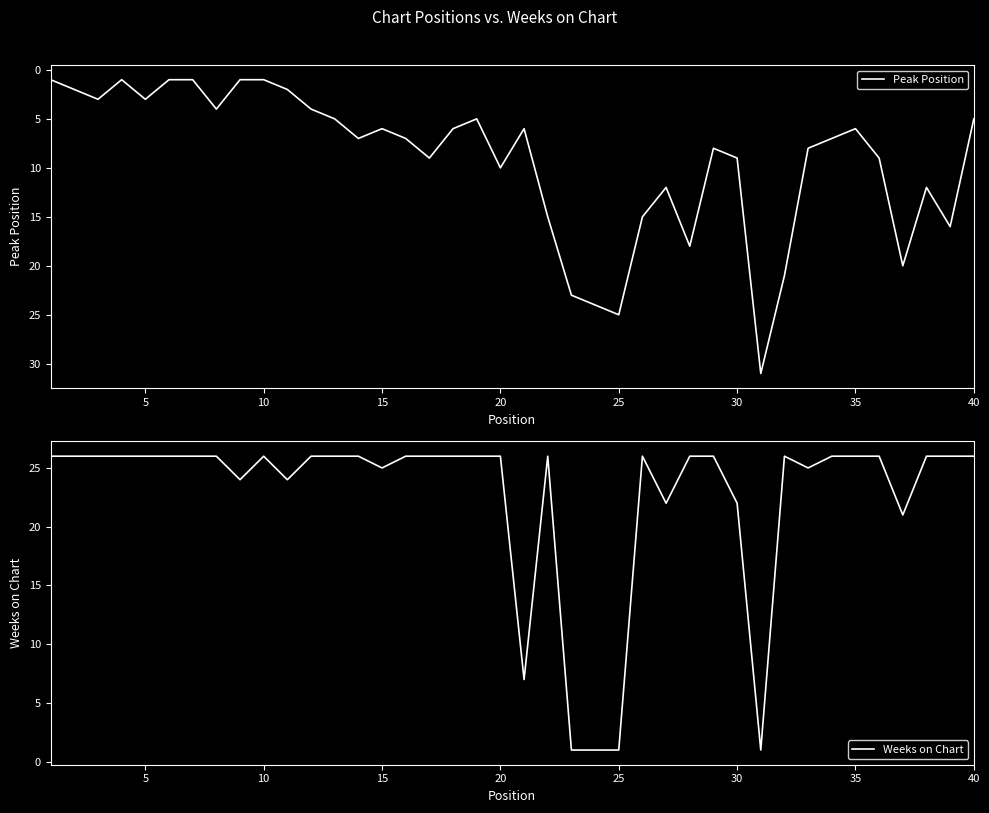

Reading left to right, extract all data points from this chart.

Peak Position: 1	2	3	1	3	1	1	4	1	1	2	4	5	7	6	7	9	6	5	10	6	15	23	24	25	15	12	18	8	9	31	21	8	7	6	9	20	12	16	5
Weeks on Chart: 26	26	26	26	26	26	26	26	24	26	24	26	26	26	25	26	26	26	26	26	7	26	1	1	1	26	22	26	26	22	1	26	25	26	26	26	21	26	26	26